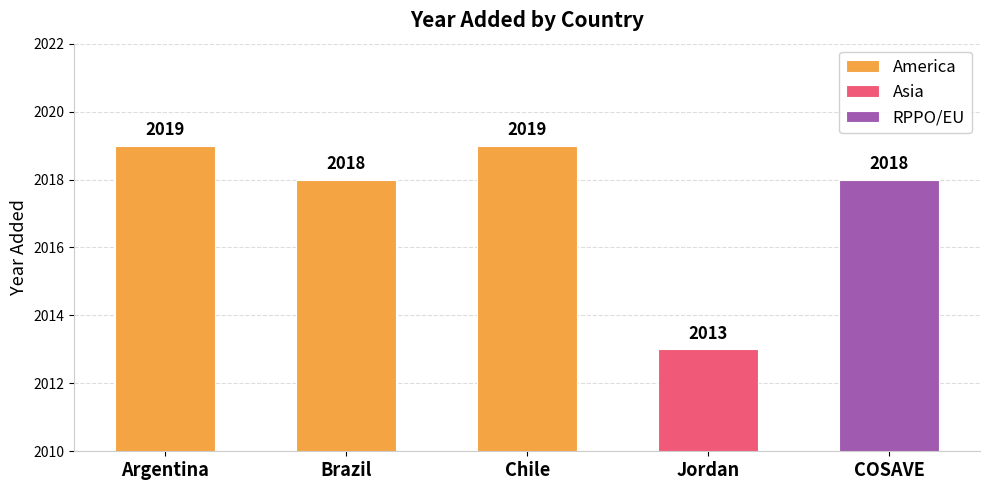

What is the change in value from Argentina to Brazil?

-1